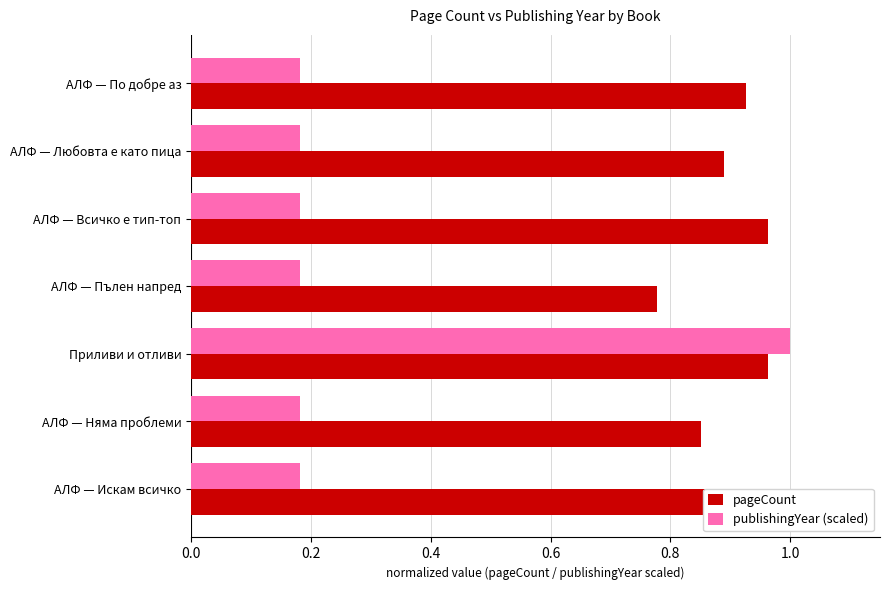

Are the bars grouped side by side (vs. stacked)?

Yes